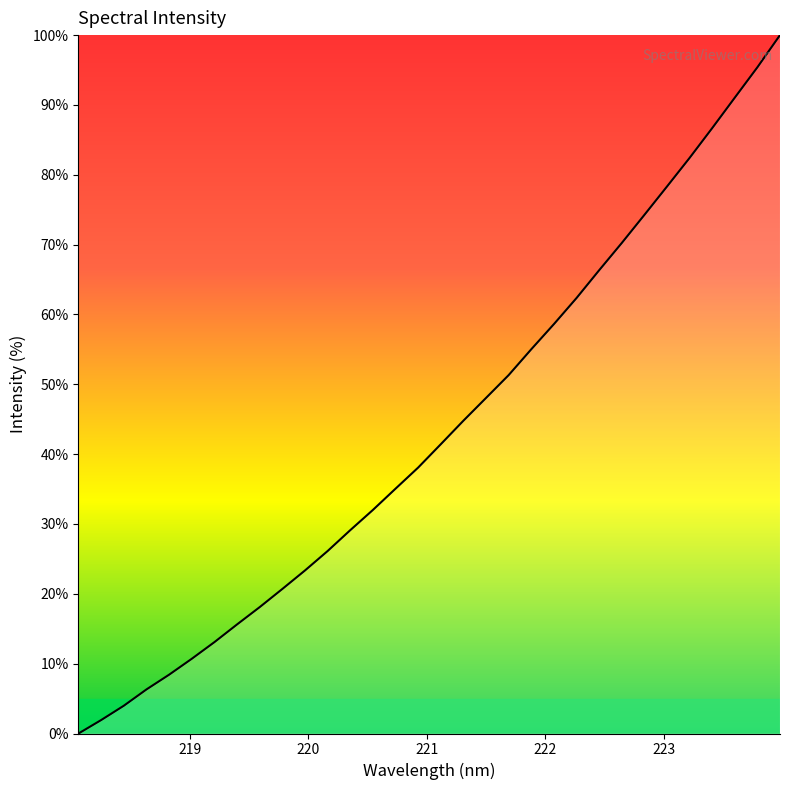

What is the average value?

43.4